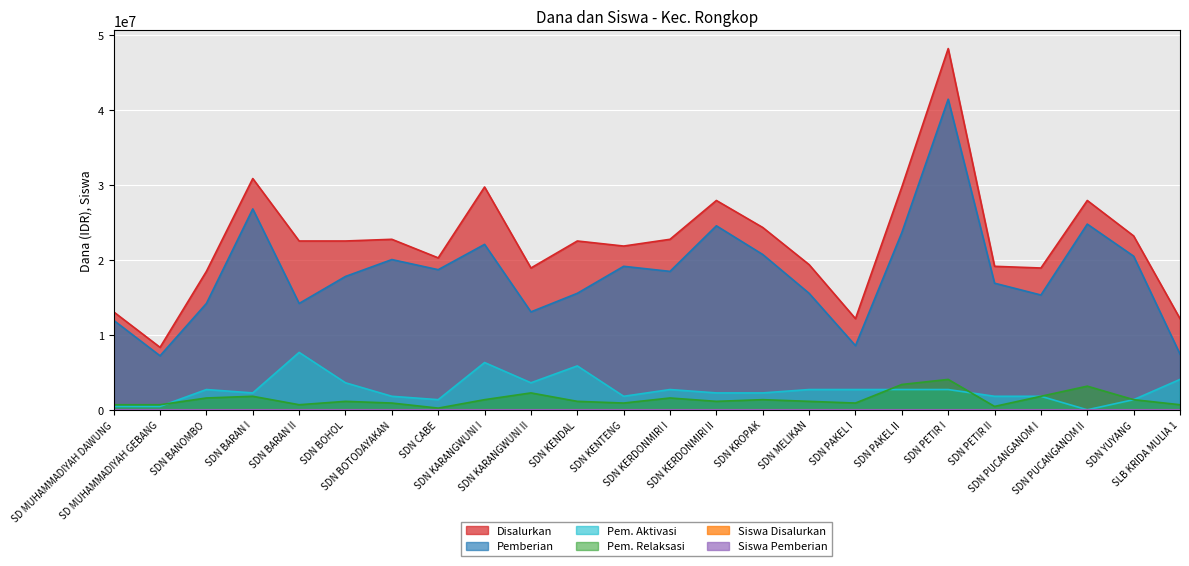

What is the approximate value of Disalurkan at SD MUHAMMADIYAH GEBANG, to the nearest 50?

8325000